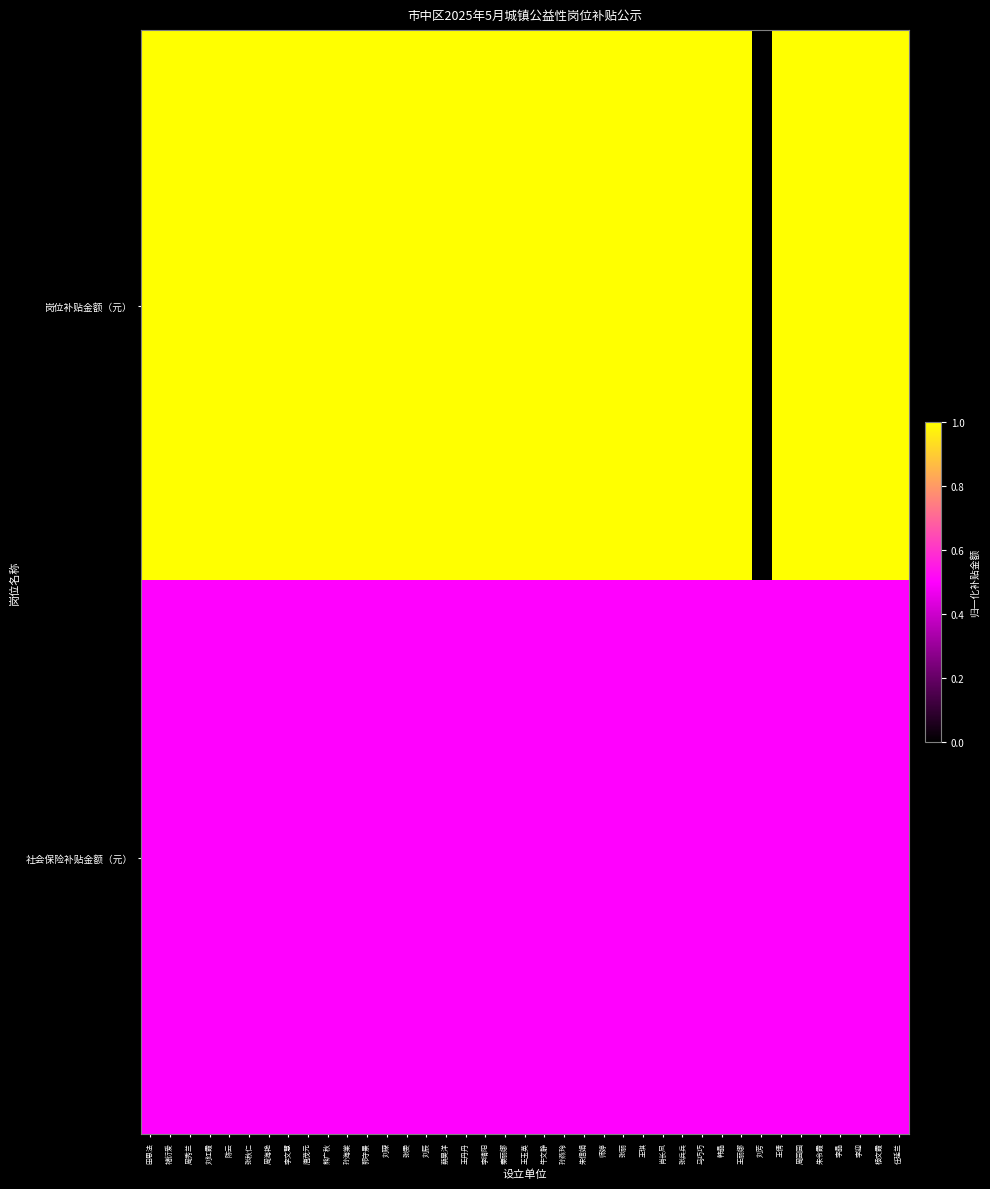

Reading left to right, list all the values displayed in this chart.

岗位补贴金额（元）: 田思法=1.0	褚衍爱=1.0	周秀兰=1.0	刘红霞=1.0	陈云=1.0	张秋仁=1.0	周海艳=1.0	李文慧=1.0	唐茂元=1.0	熊广秋=1.0	孙海棠=1.0	郭守景=1.0	刘琛=1.0	张雯=1.0	刘辰=1.0	蔡昊洋=1.0	王丹丹=1.0	李晴阳=1.0	秦丽娜=1.0	王玉英=1.0	牛文静=1.0	孙燕玲=1.0	朱信娟=1.0	师婷=1.0	张丽=1.0	王琪=1.0	肖长凤=1.0	张兵兵=1.0	马巧巧=1.0	韩晶=1.0	王丽娜=1.0	刘芳=0.0	王倩=1.0	周园园=1.0	朱令霞=1.0	李晶=1.0	李迎=1.0	杨文霞=1.0	任延兰=1.0
社会保险补贴金额（元）: 田思法=0.5	褚衍爱=0.5	周秀兰=0.5	刘红霞=0.5	陈云=0.5	张秋仁=0.5	周海艳=0.5	李文慧=0.5	唐茂元=0.5	熊广秋=0.5	孙海棠=0.5	郭守景=0.5	刘琛=0.5	张雯=0.5	刘辰=0.5	蔡昊洋=0.5	王丹丹=0.5	李晴阳=0.5	秦丽娜=0.5	王玉英=0.5	牛文静=0.5	孙燕玲=0.5	朱信娟=0.5	师婷=0.5	张丽=0.5	王琪=0.5	肖长凤=0.5	张兵兵=0.5	马巧巧=0.5	韩晶=0.5	王丽娜=0.5	刘芳=0.5	王倩=0.5	周园园=0.5	朱令霞=0.5	李晶=0.5	李迎=0.5	杨文霞=0.5	任延兰=0.5